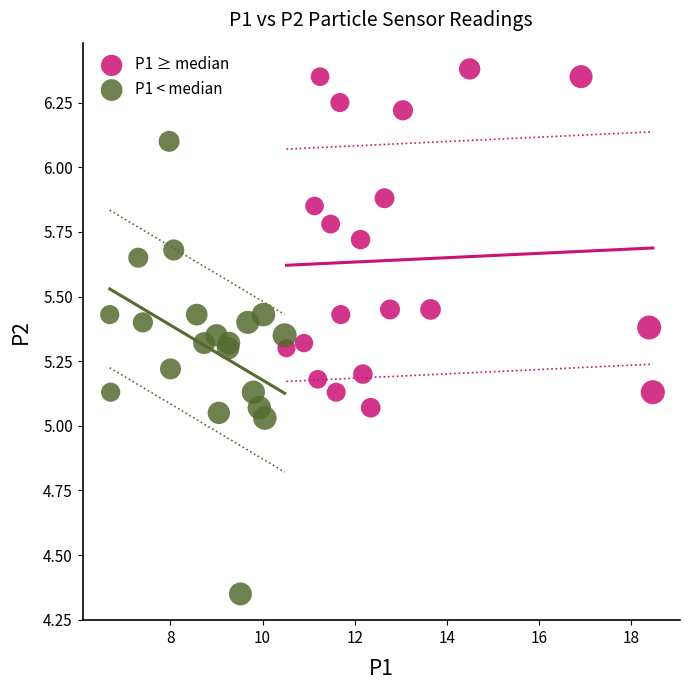

Which series contains the highest Y value?

P1 ≥ median